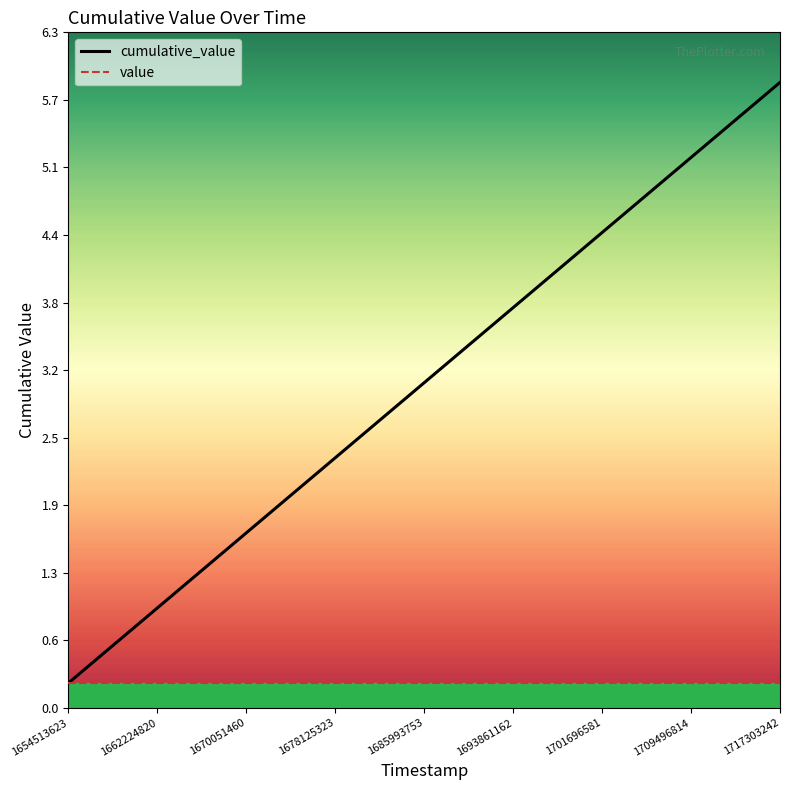

True or false: cumulative_value has a value of 3.0 at 1685993753.

True